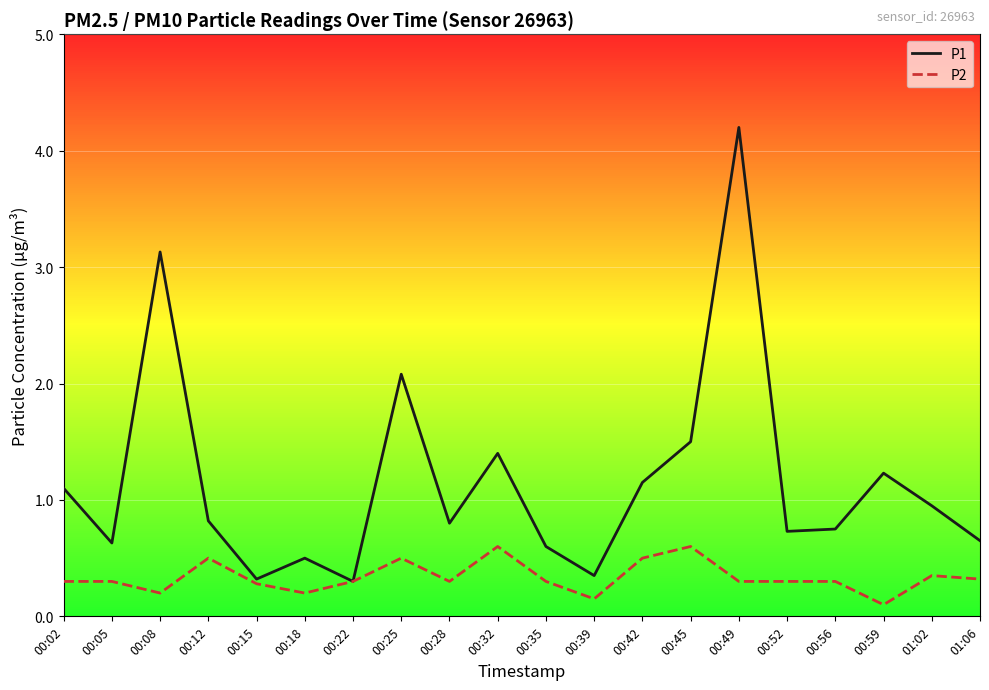

What is the spread (max minus min) of values at 00:59?

1.1